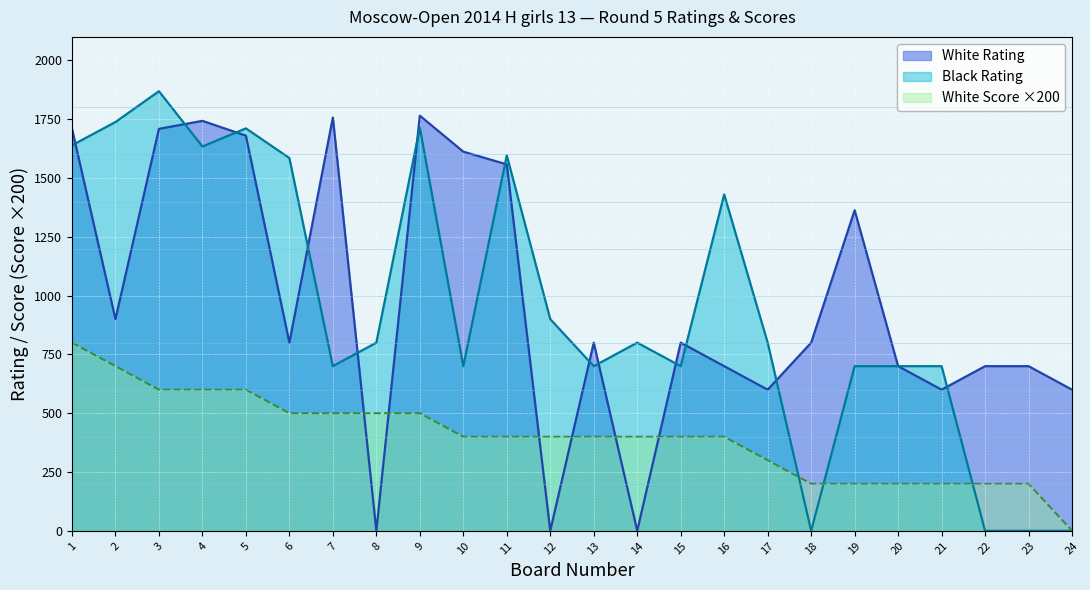

Reading left to right, what are all the values shown in this chart?

White Rating: 1710	900	1709	1743	1680	800	1757	0	1765	1612	1558	0	800	0	800	700	600	800	1363	700	600	700	700	600
Black Rating: 1639	1738	1869	1634	1711	1585	700	800	1714	700	1596	900	700	800	700	1430	800	0	700	700	700	0	0	0
White Score: 800	700	600	600	600	500	500	500	500	400	400	400	400	400	400	400	300	200	200	200	200	200	200	0